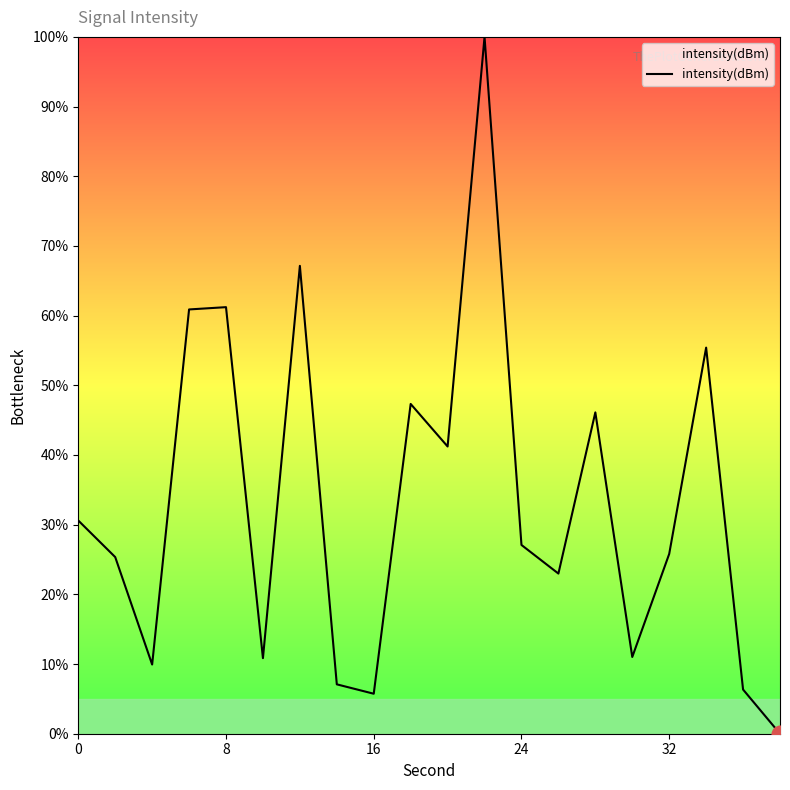

What is the greatest value displayed?

100.0